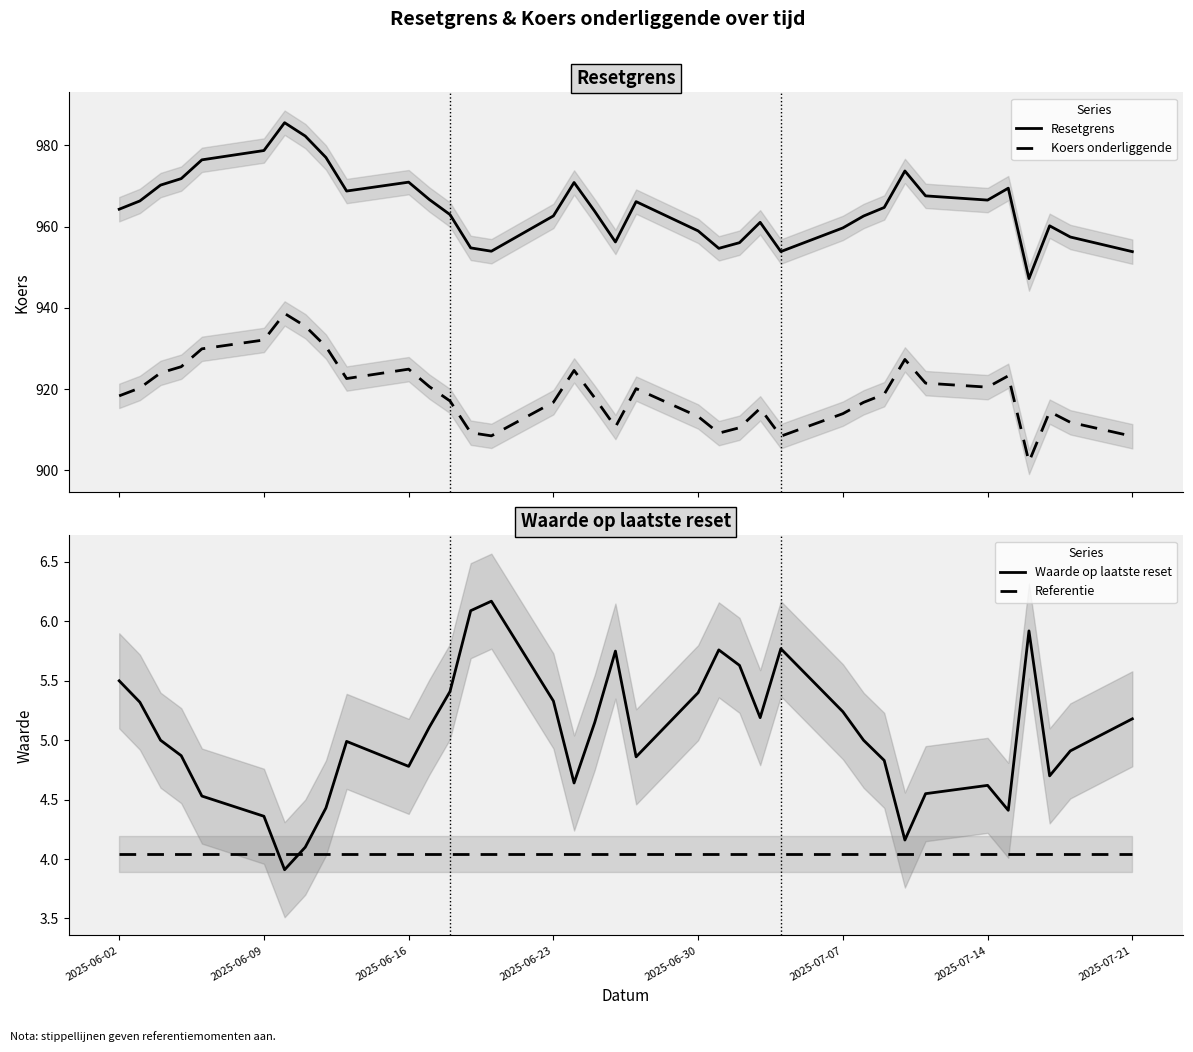

True or false: Koers onderliggende and Resetgrens intersect in this chart.

False